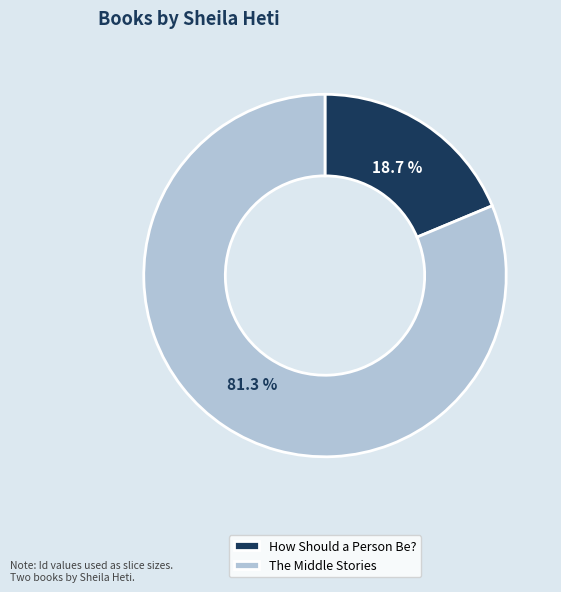

What percentage do The Middle Stories and How Should a Person Be? together represent?

100.0%